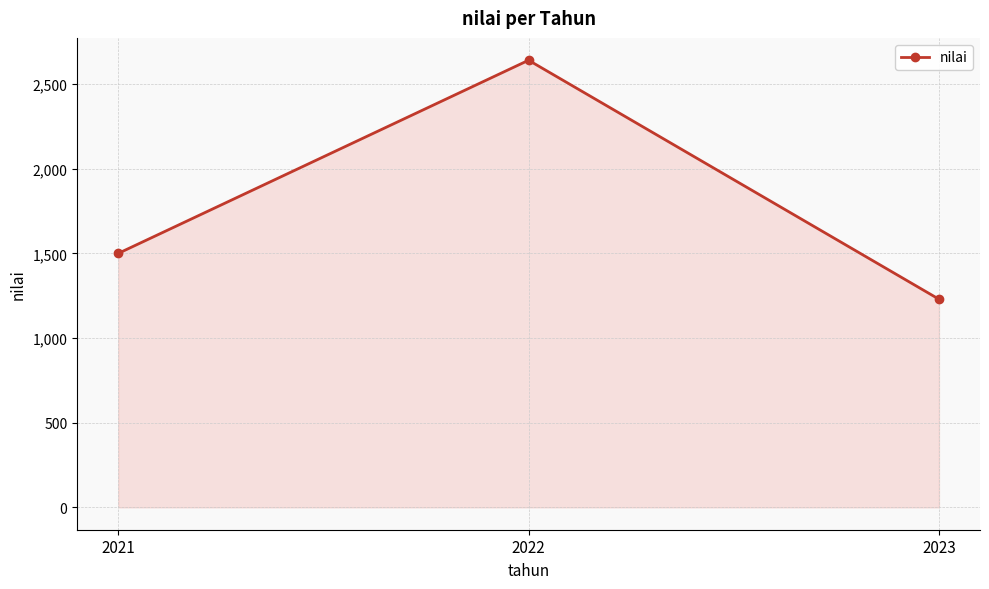

Which has a higher value, 2021 or 2022?

2022